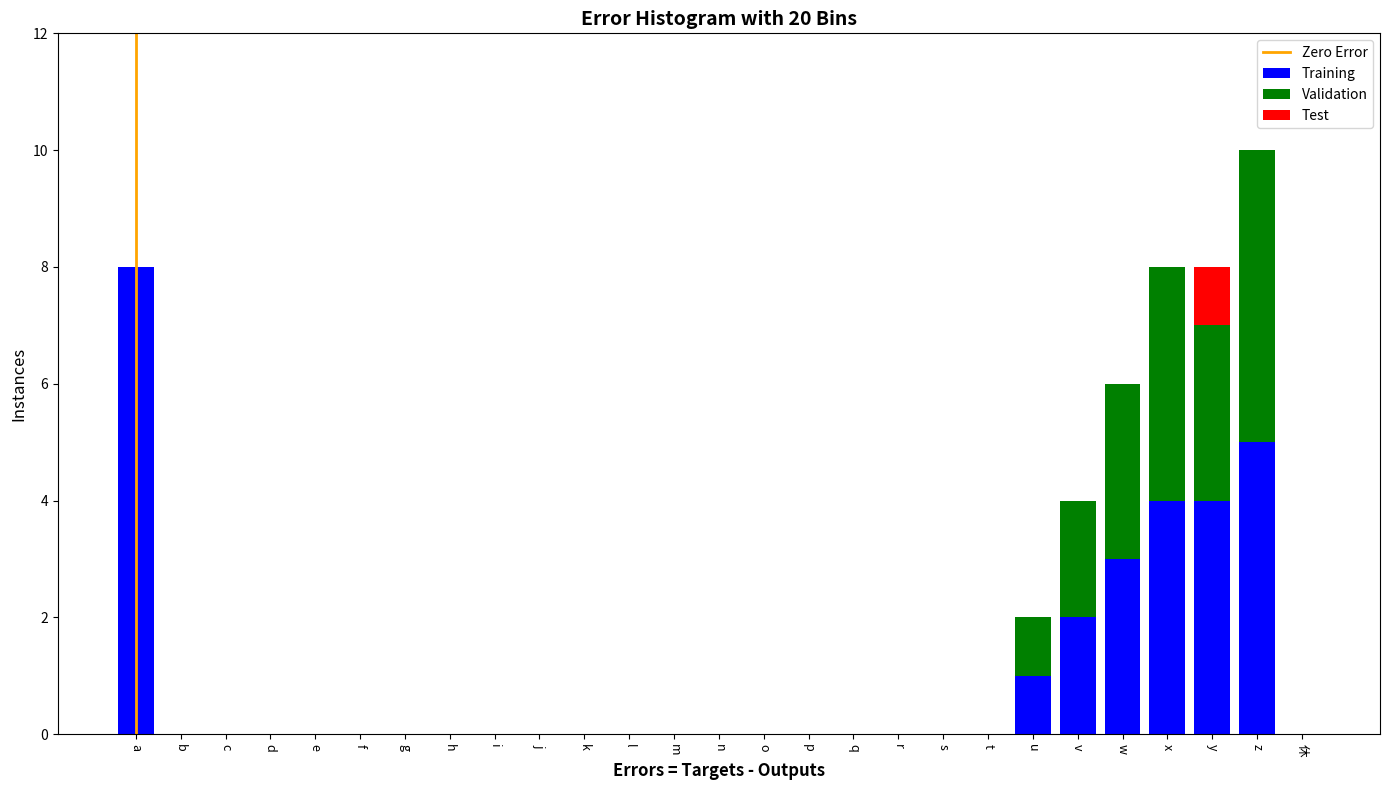

The value of Training at k is 4. True or false?

False